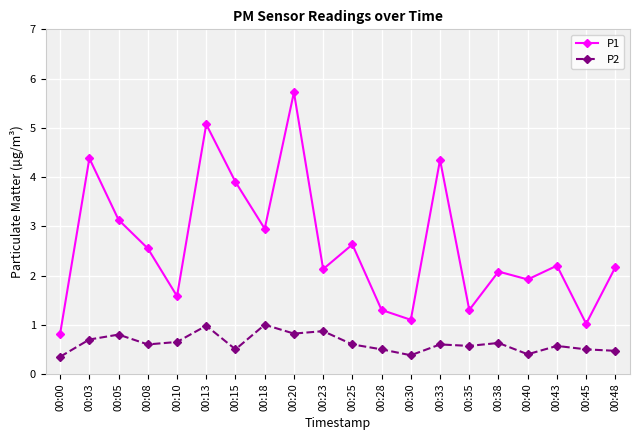

List the series in order of their overall mean, highest first.

P1, P2